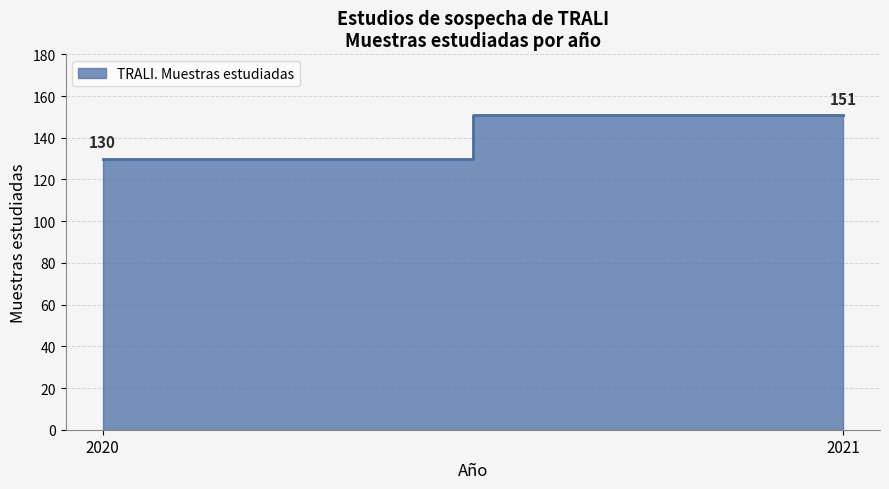

How many lines are shown in the chart?

1